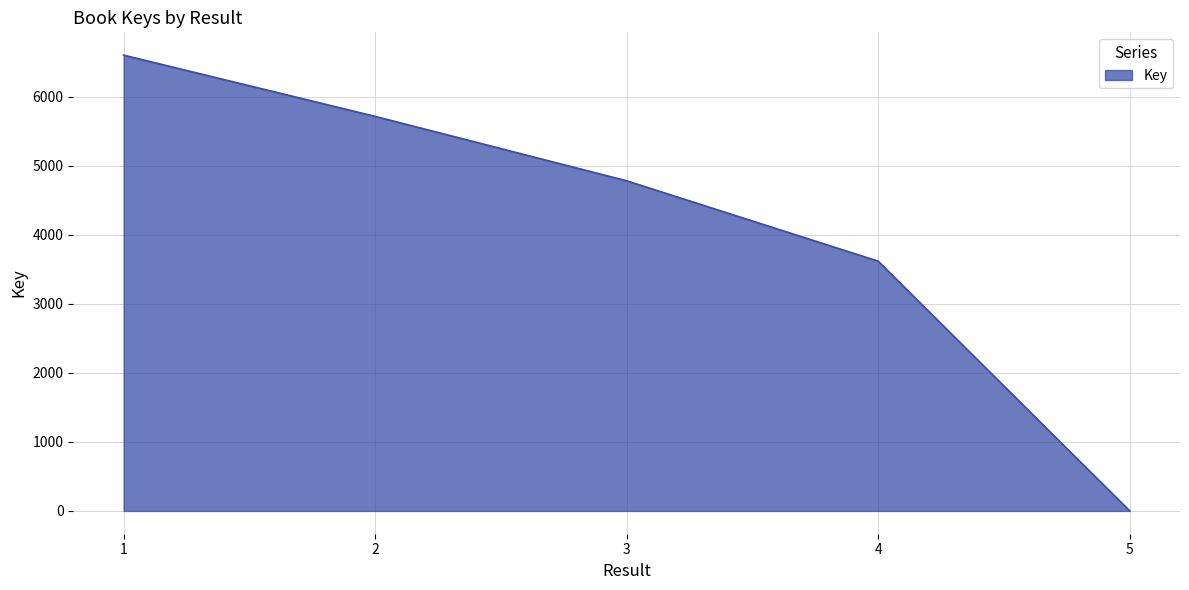

Which has a higher value, 5 or 3?

3